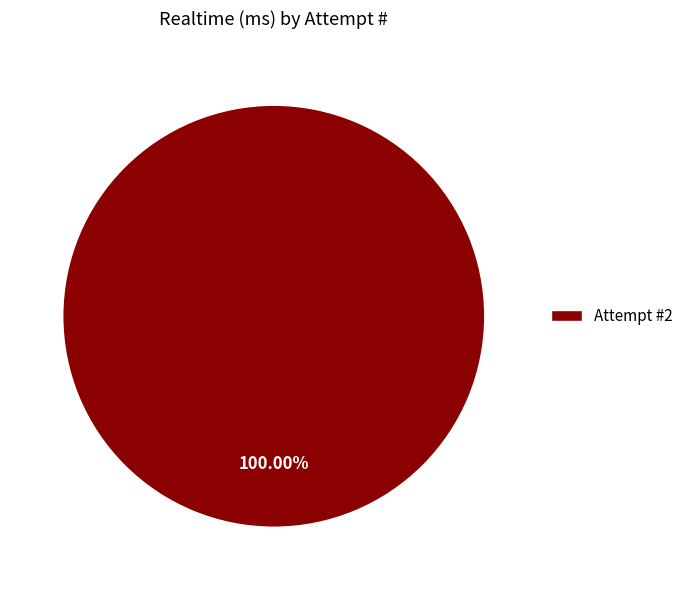

Is Attempt #2 the majority of the pie?

Yes